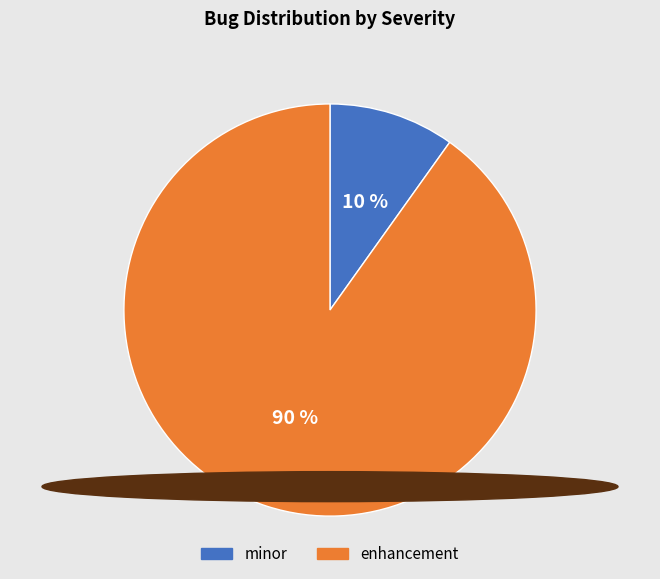

Which category has the biggest portion of the pie?

enhancement